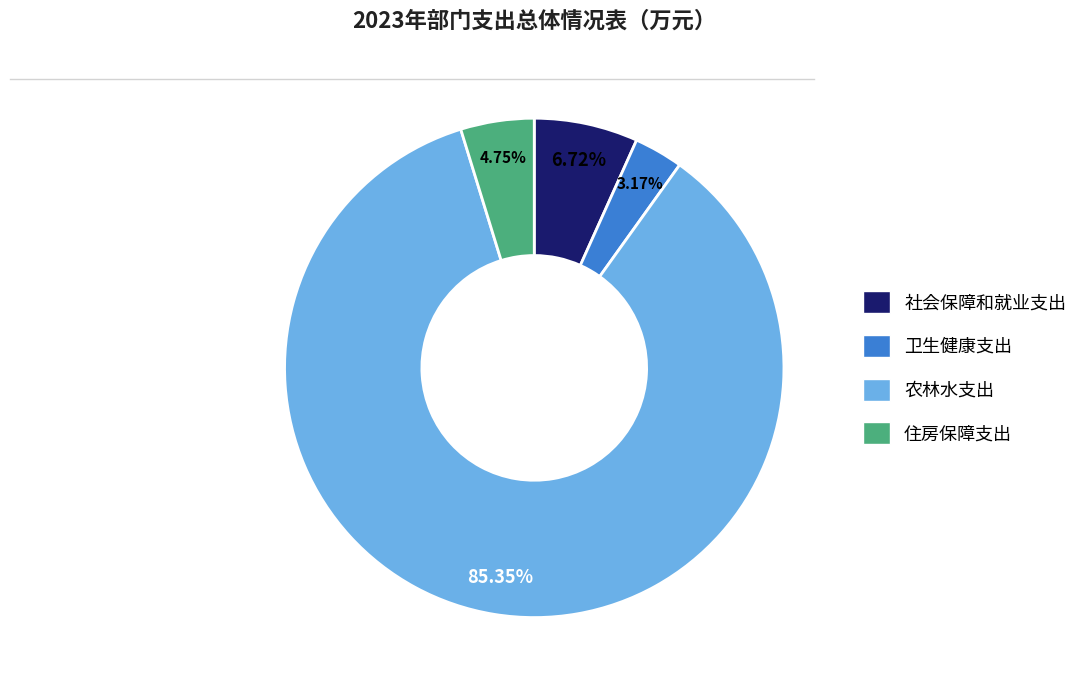

Count the number of slices in the pie.

4